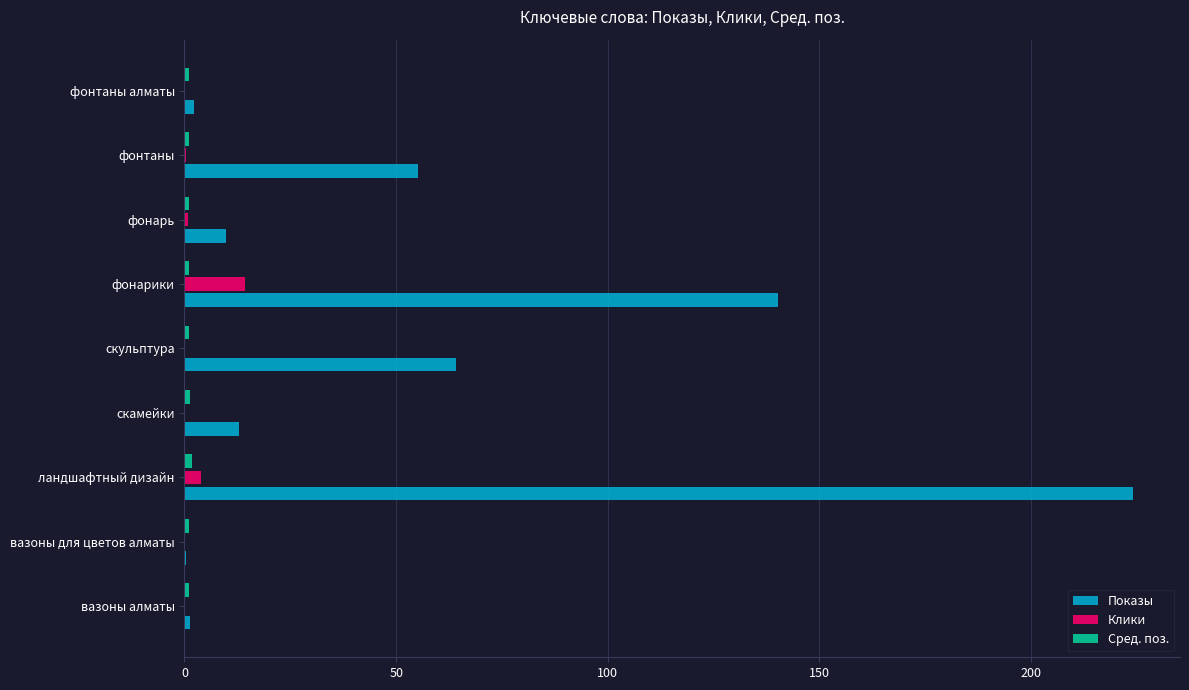

Is the value of Клики at скамейки greater than the value of Показы at скульптура?

No